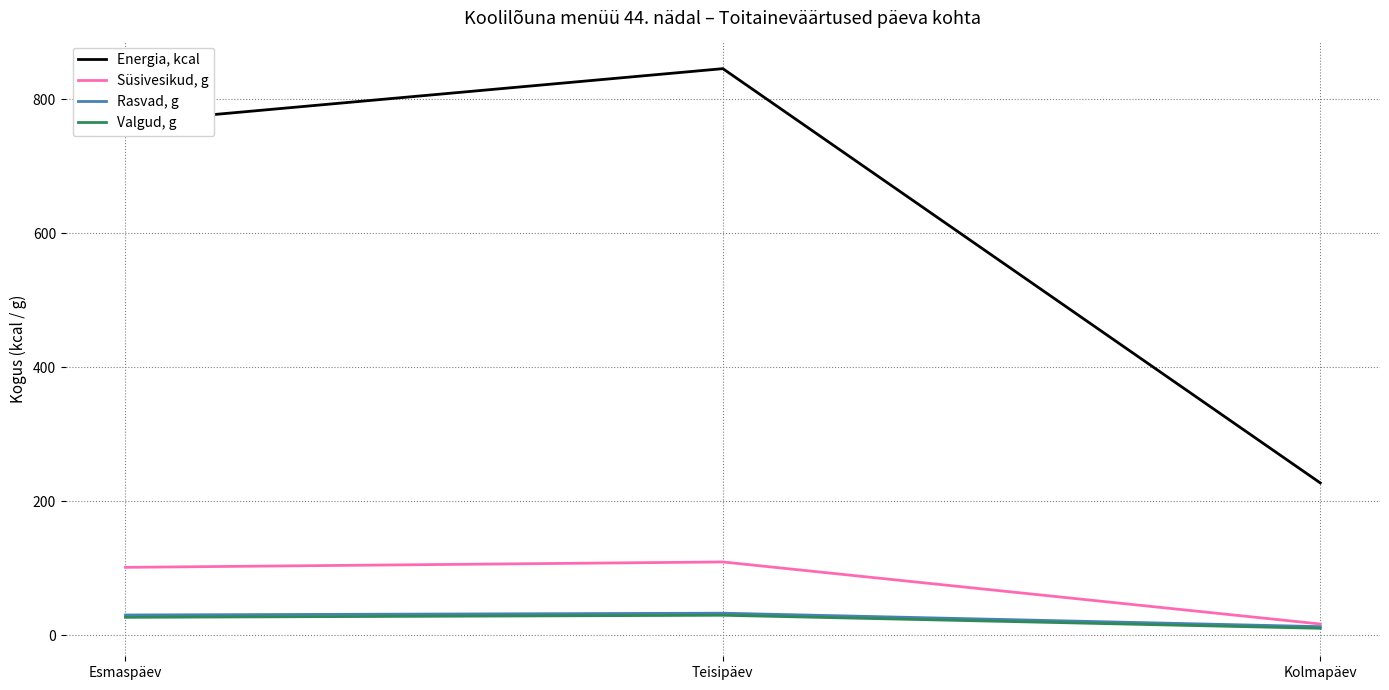

What is the difference between the maximum and minimum values in the Valgud, g series?

19.5